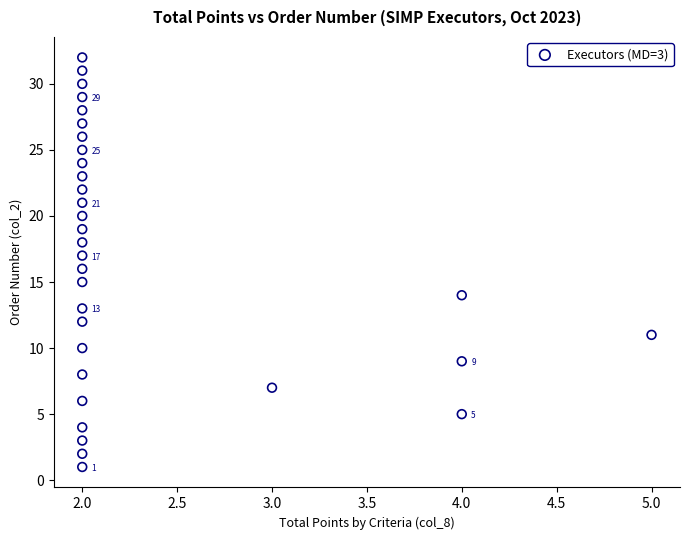

What is the range of X values (max minus min)?

3